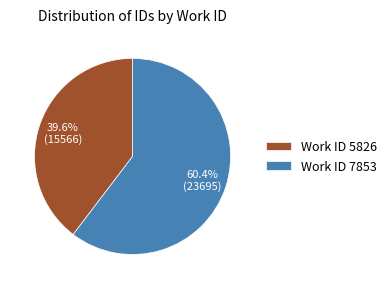

To the nearest percent, what is the difference between the largest and smallest slice percentages?

21%